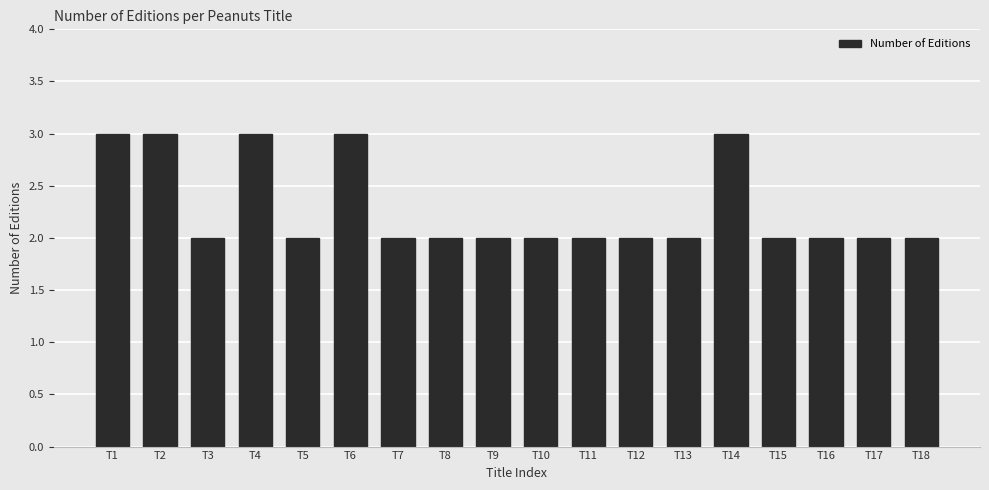

Does the chart contain any negative values?

No